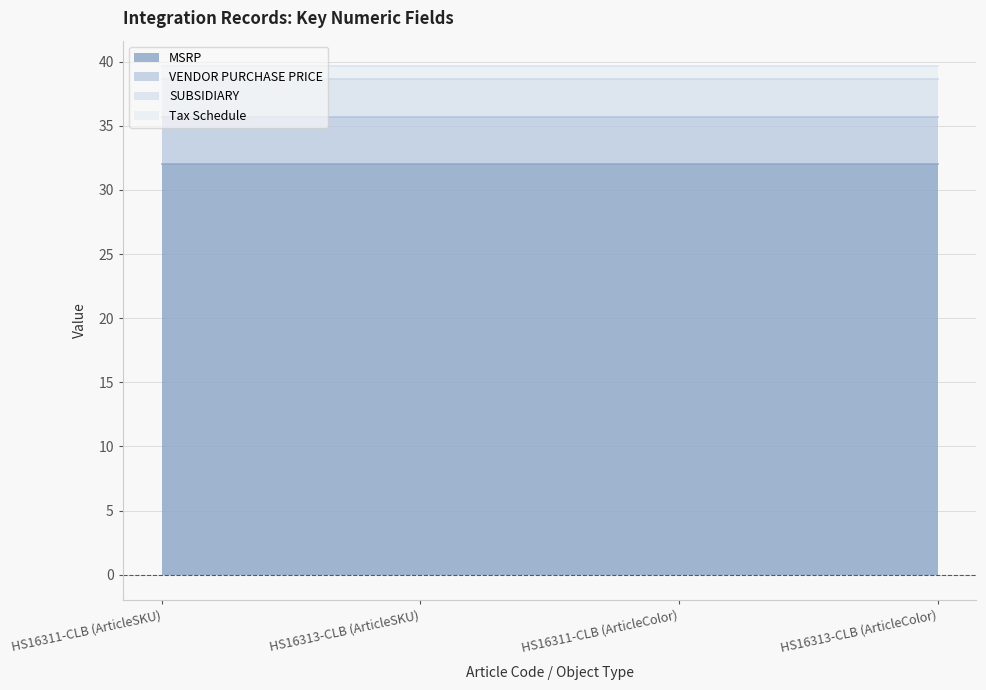

The value of VENDOR PURCHASE PRICE at HS16313-CLB (ArticleSKU) is 0.8. True or false?

False